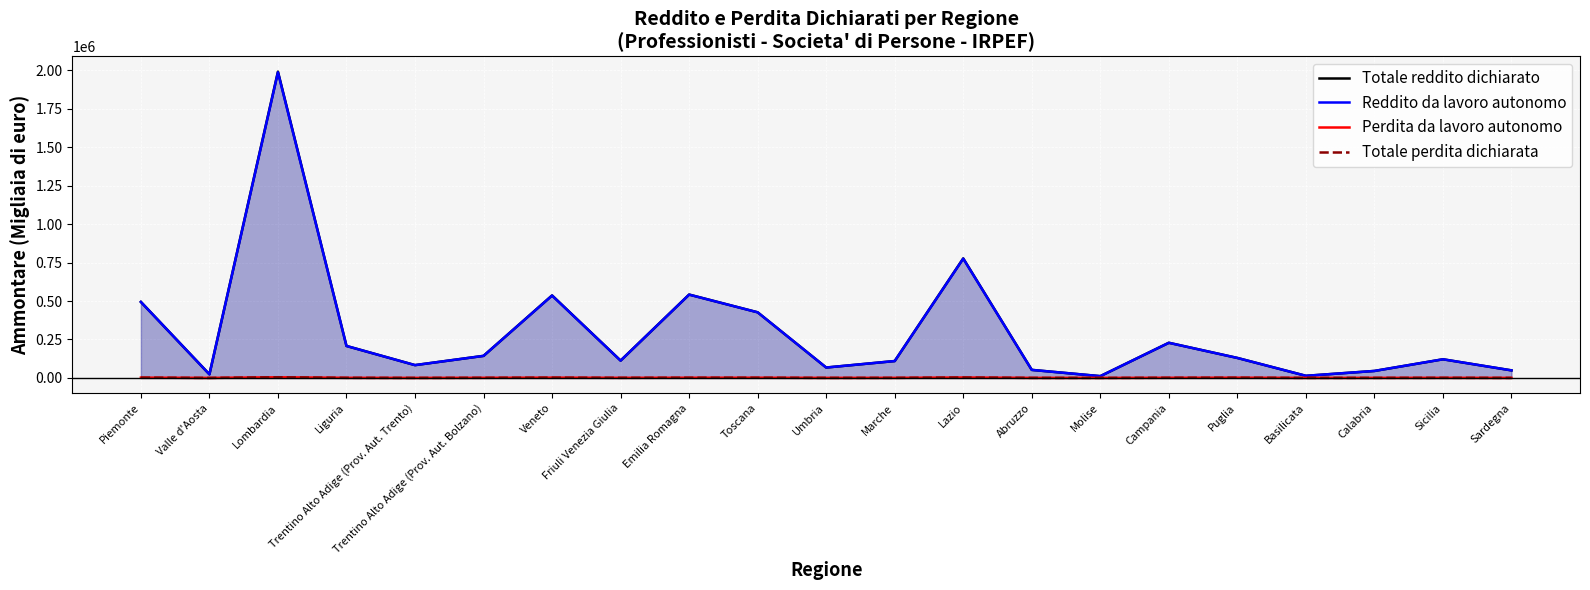

At which label does Perdita da lavoro autonomo first exceed 619?

Piemonte